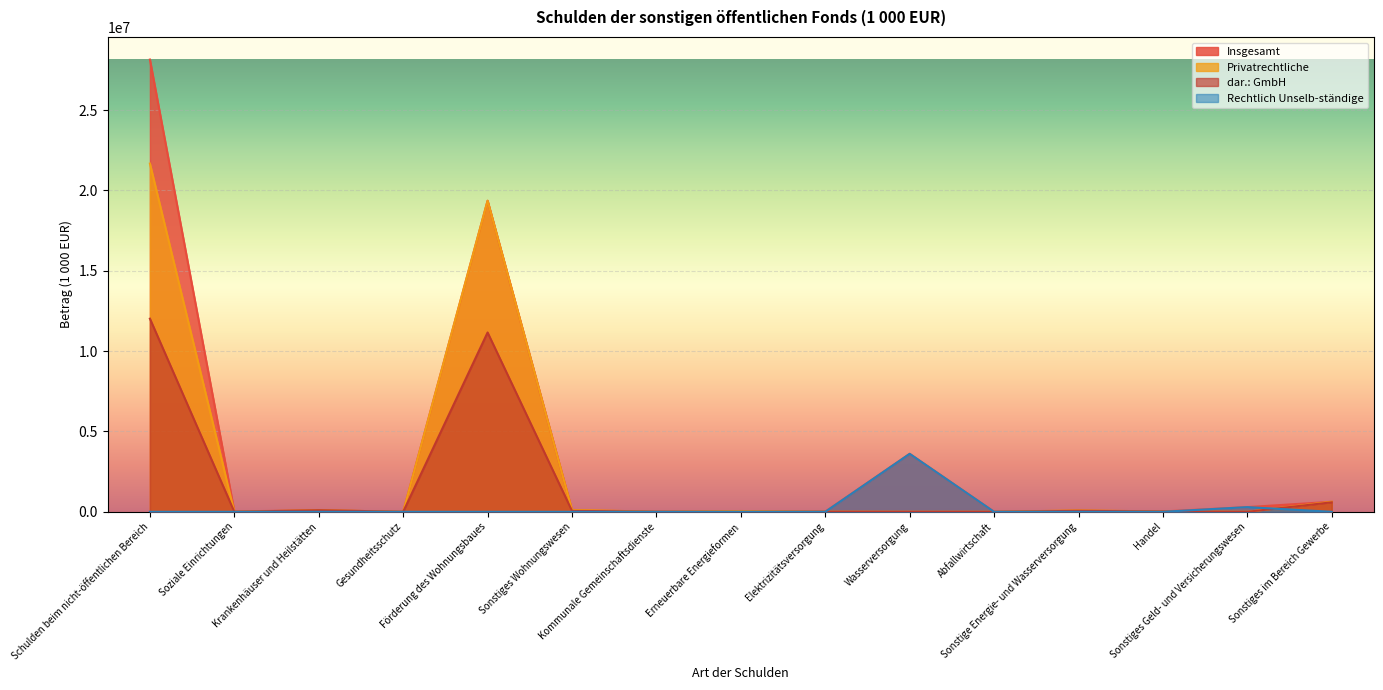

Does the chart display data point markers on the line(s)?

No